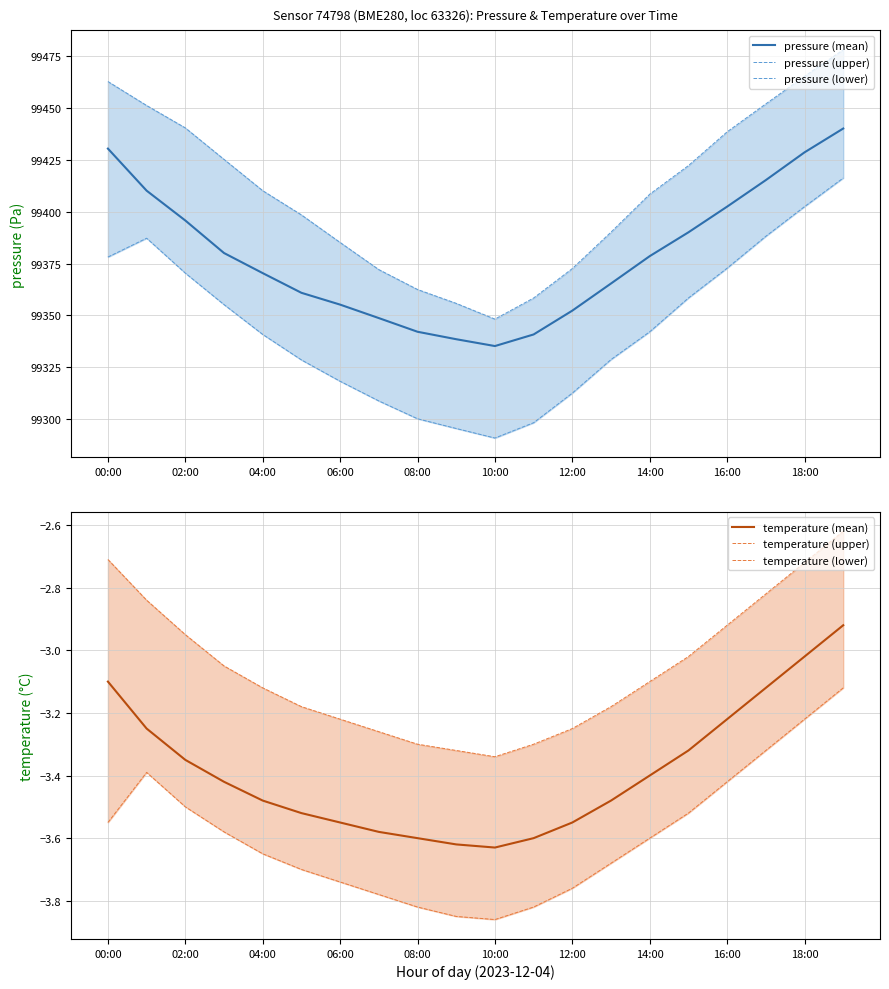

True or false: pressure (mean) has a value of 134895.1 at 08:00.

False